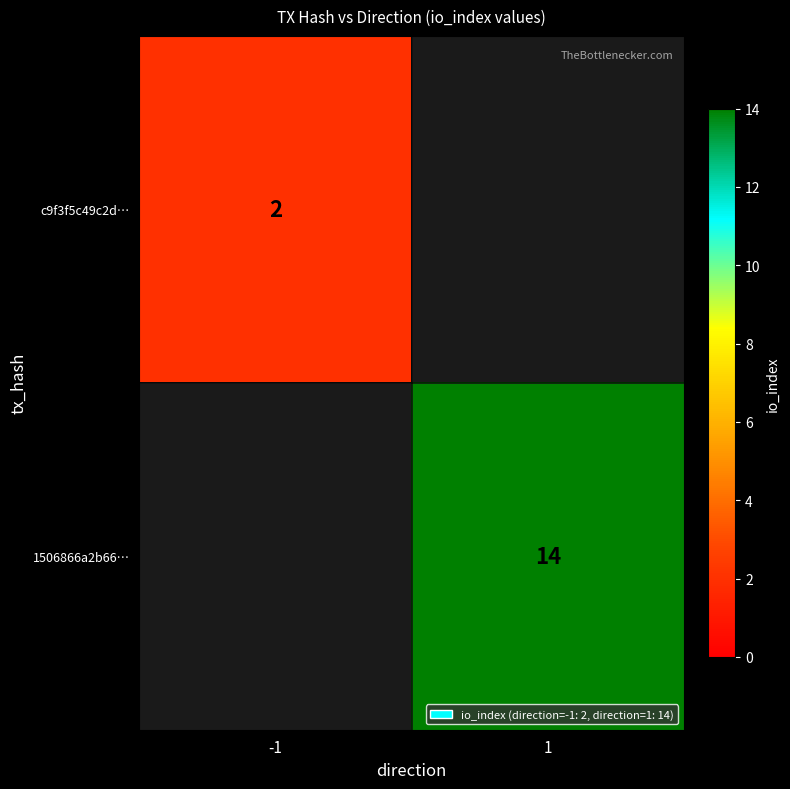

Is it true that c9f3f5c49c2d… equals 2 at -1?

True